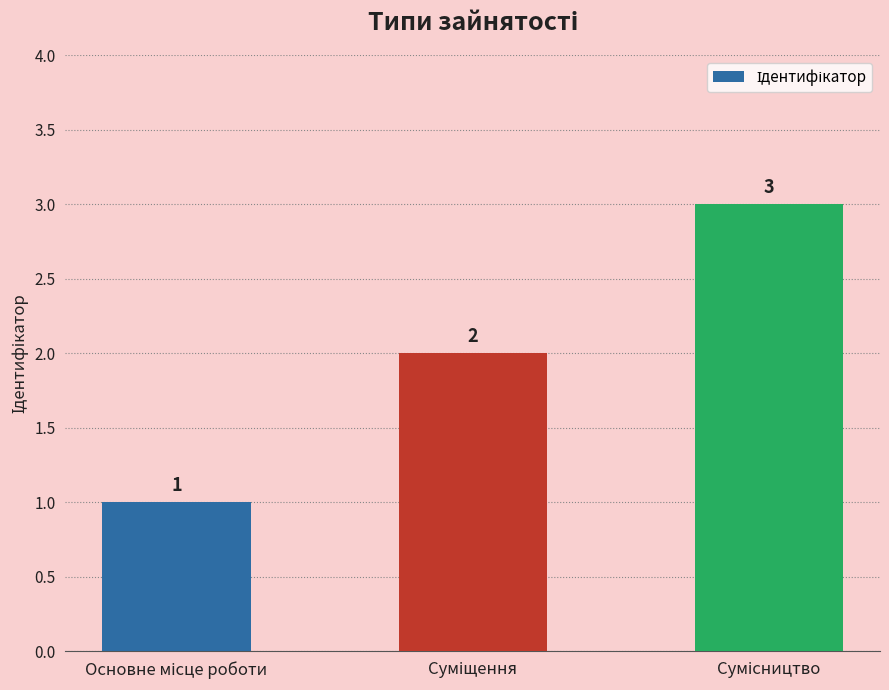

Are the bars horizontal?

No